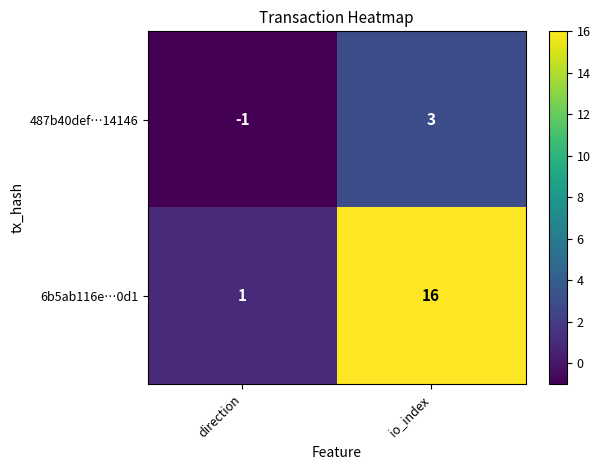

Is the value of 6b5ab116e…0d1 at direction greater than the value of 487b40def…14146 at direction?

Yes